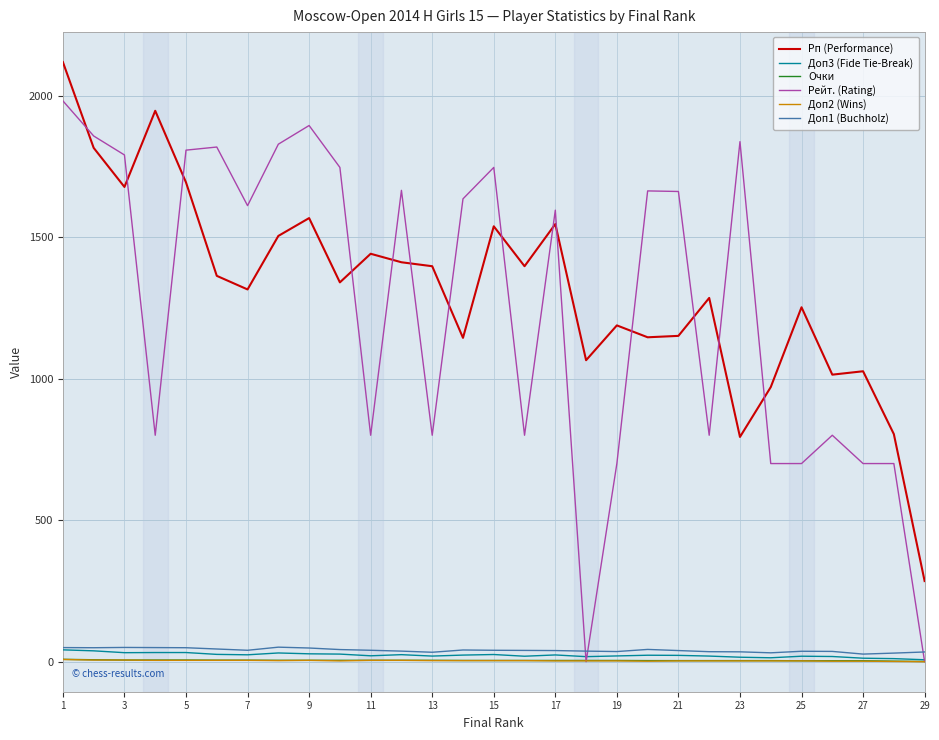

What is the lowest value of the Доп3 (Fide Tie-Break) series?

7.0